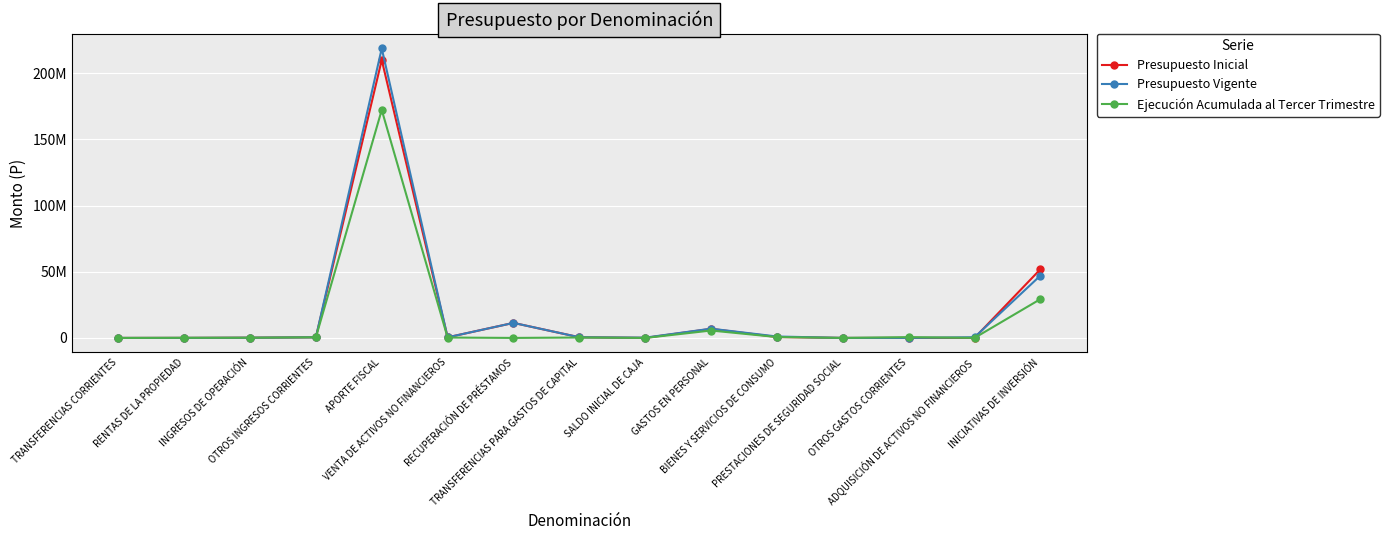

Which series changed the most between OTROS INGRESOS CORRIENTES and VENTA DE ACTIVOS NO FINANCIEROS?

Ejecución Acumulada al Tercer Trimestre